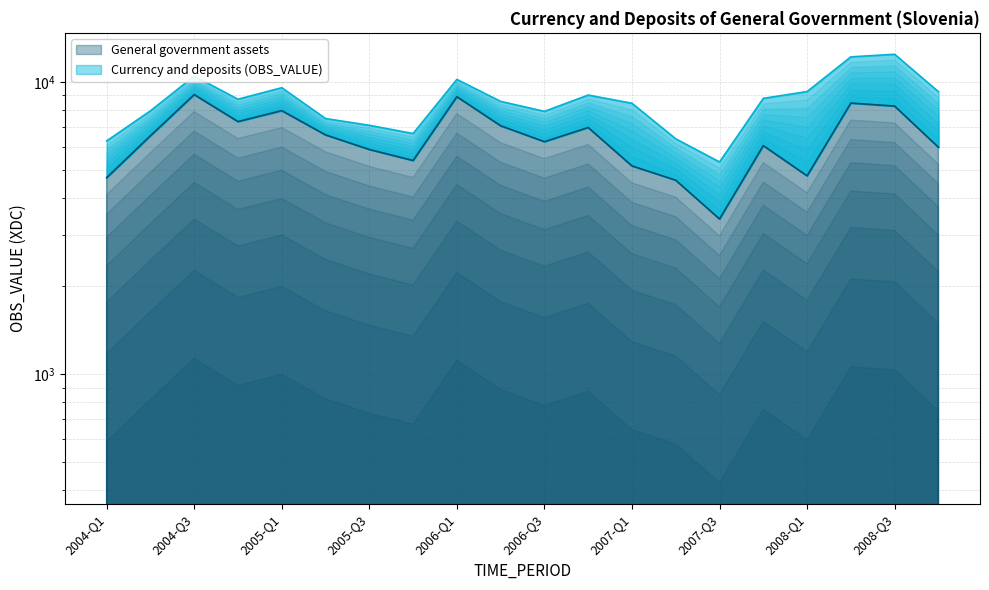

Rank the categories by value from lowest to highest.

2007-Q3, 2007-Q2, 2004-Q1, 2008-Q1, 2007-Q1, 2005-Q4, 2005-Q3, 2008-Q4, 2007-Q4, 2006-Q3, 2004-Q2, 2005-Q2, 2006-Q4, 2006-Q2, 2004-Q4, 2005-Q1, 2008-Q3, 2008-Q2, 2006-Q1, 2004-Q3